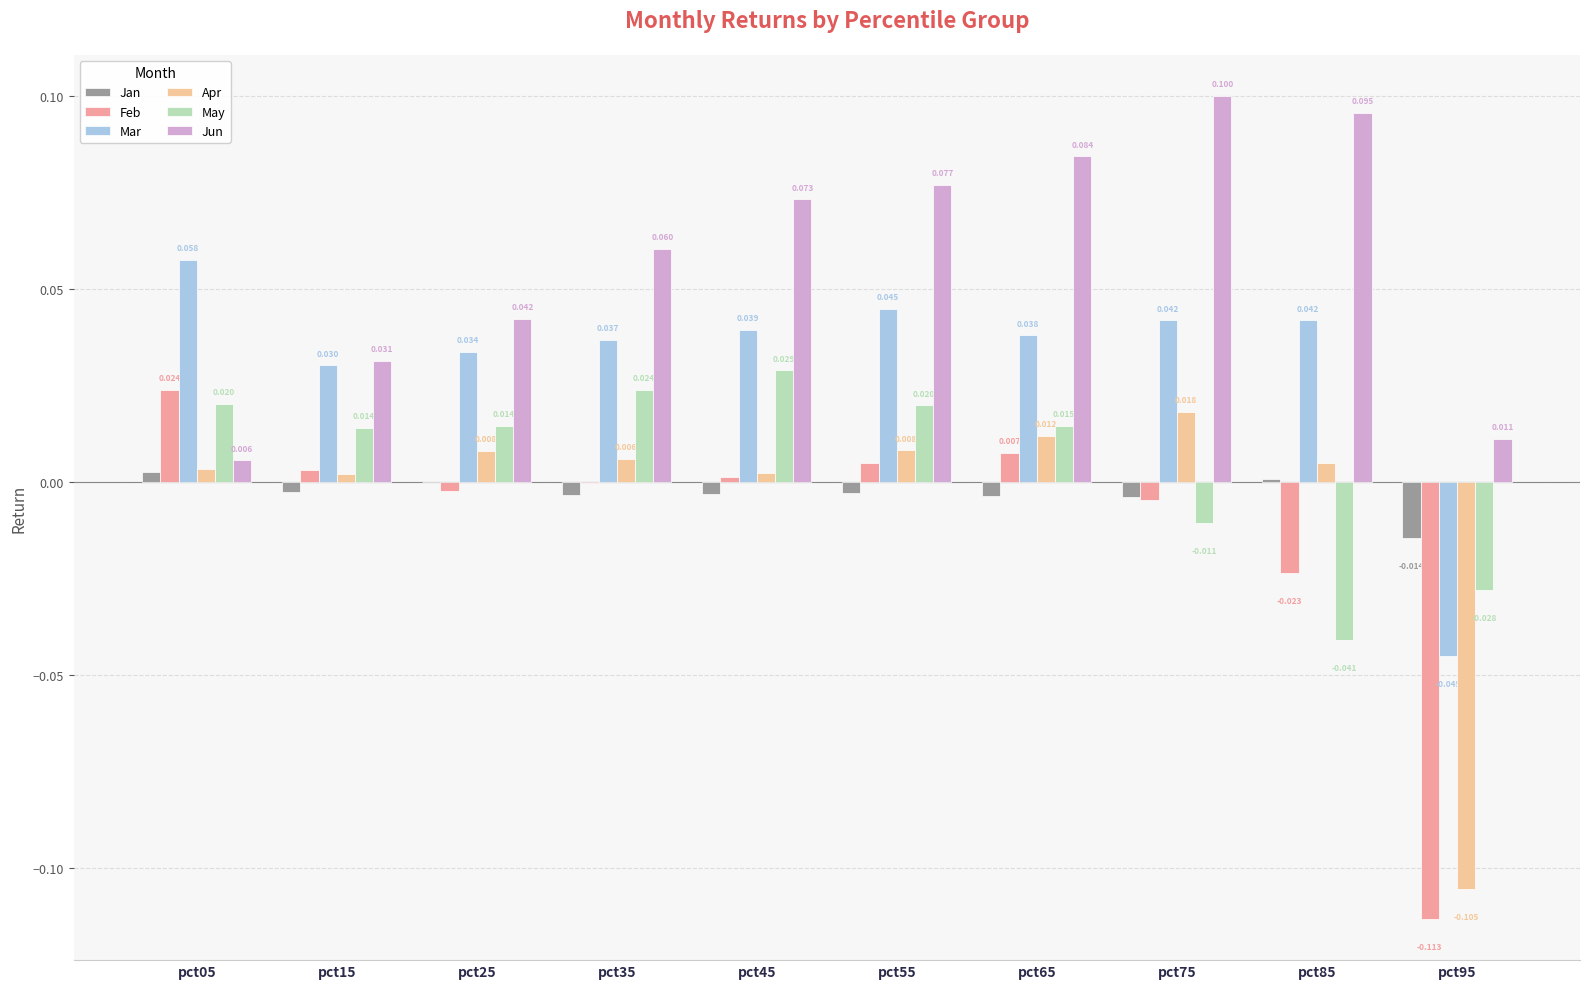

Which series has the largest total across all categories?

Jun